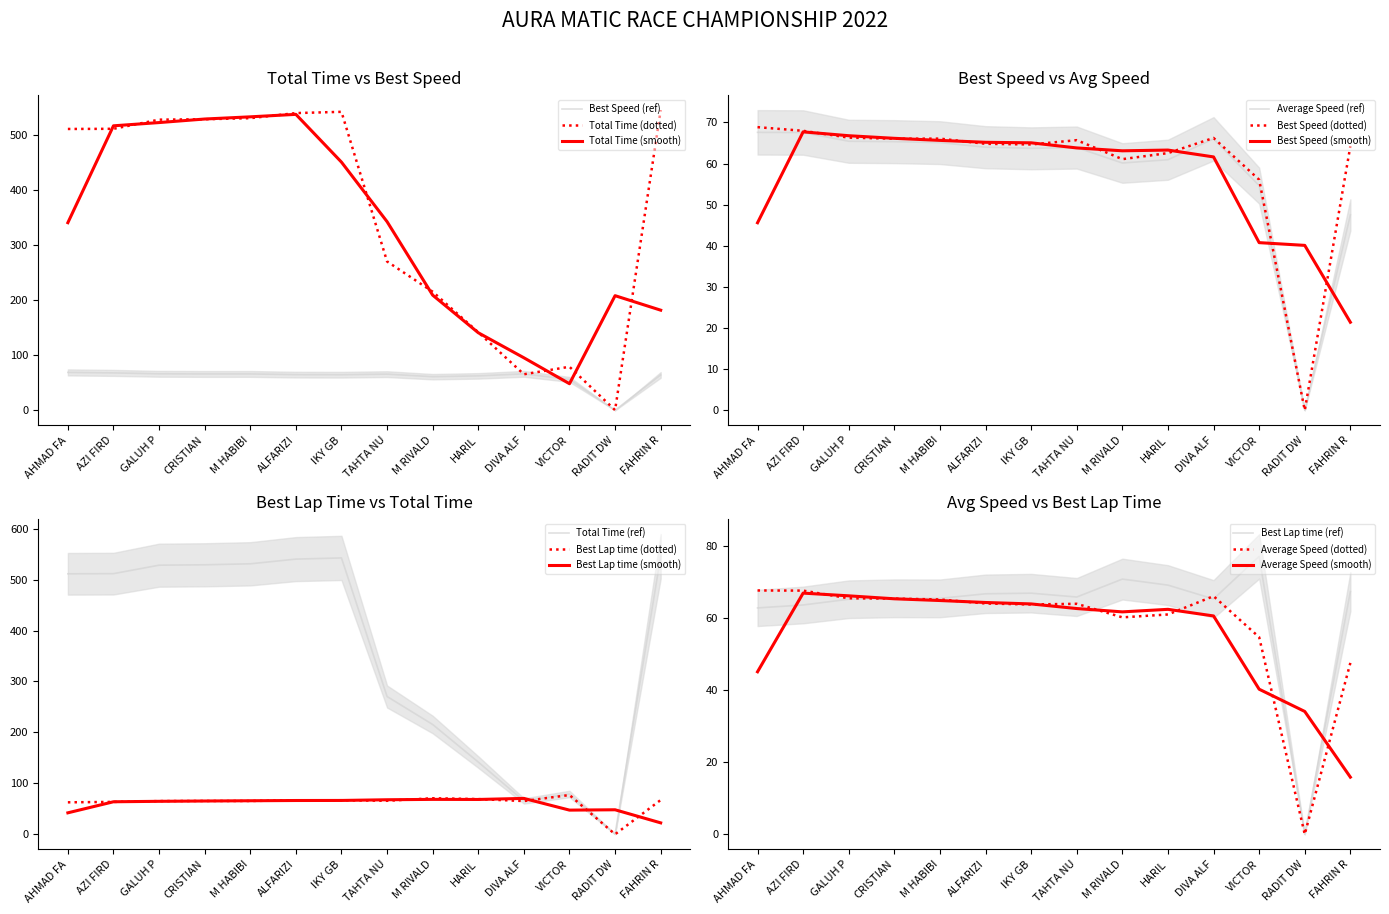

The Total Time (smooth) series shows 66.1 at DIVA ALF. True or false?

False